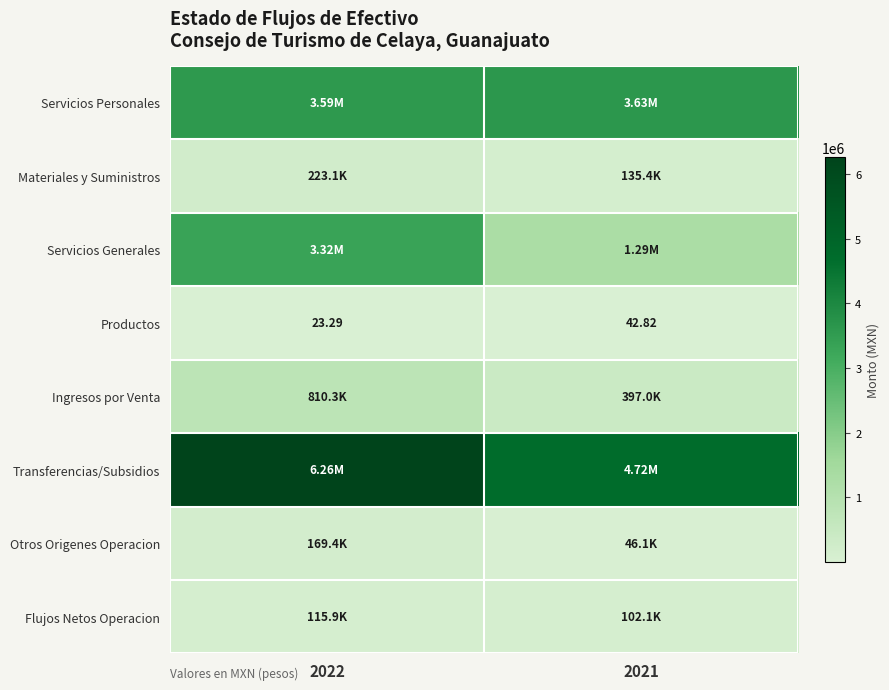

Rank the categories by Transferencias/Subsidios value from highest to lowest.

2022, 2021